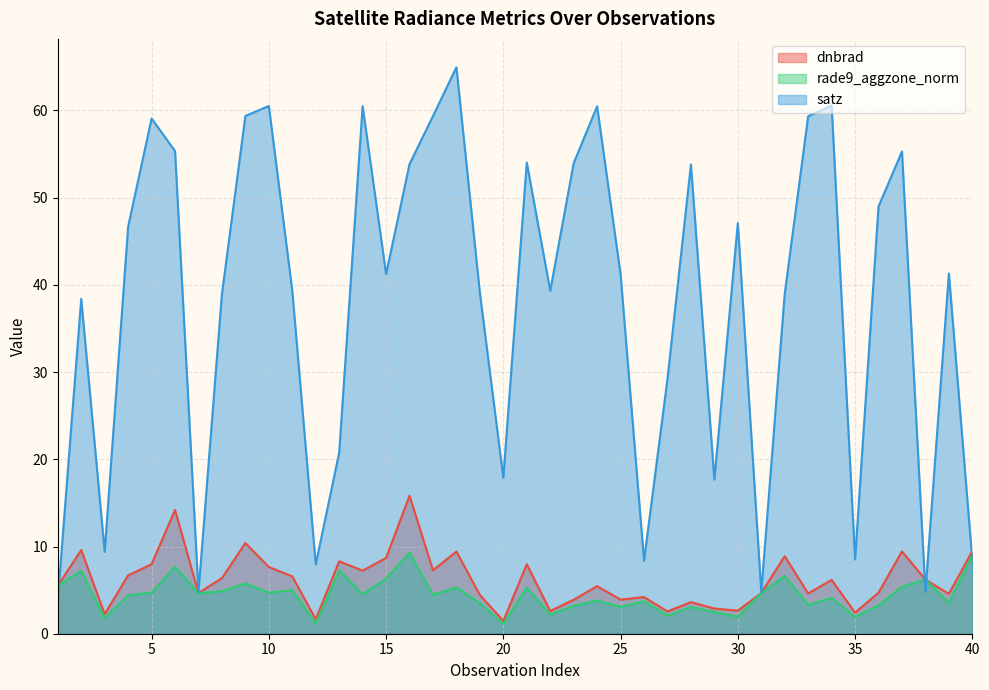

Rank the series at 30 from highest to lowest value.

satz, dnbrad, rade9_aggzone_norm